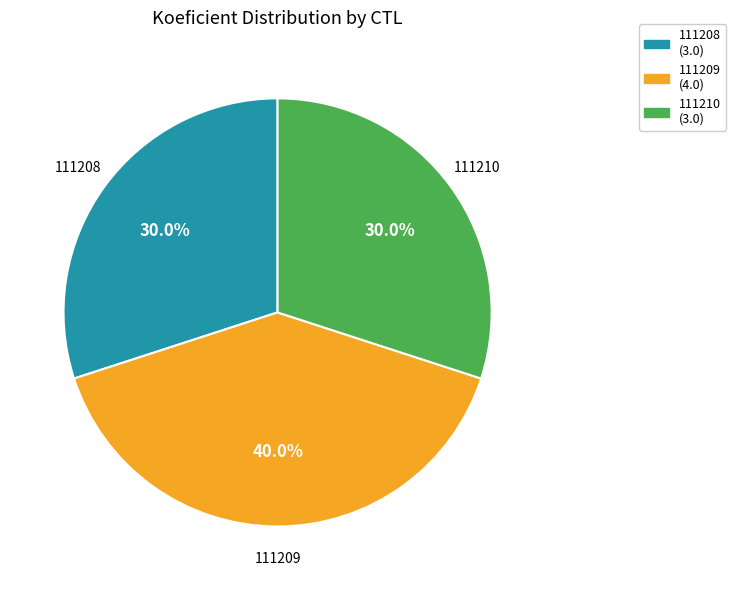

What is the largest slice in the pie chart?

111209